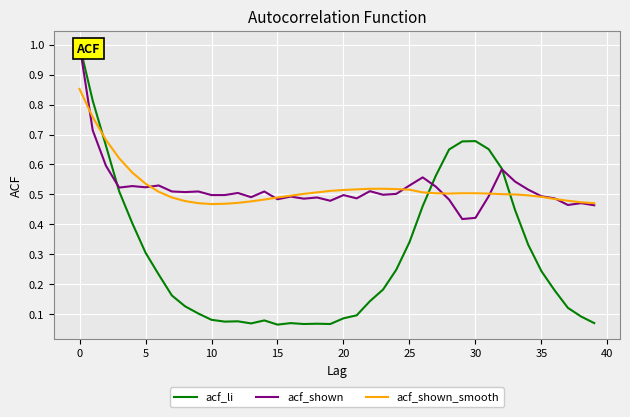

Reading left to right, extract all data points from this chart.

acf_li: 1.0	0.8	0.7	0.5	0.4	0.3	0.2	0.2	0.1	0.1	0.1	0.1	0.1	0.1	0.1	0.1	0.1	0.1	0.1	0.1	0.1	0.1	0.1	0.2	0.2	0.3	0.5	0.6	0.7	0.7	0.7	0.7	0.6	0.4	0.3	0.2	0.2	0.1	0.1	0.1
acf_shown: 1.0	0.7	0.6	0.5	0.5	0.5	0.5	0.5	0.5	0.5	0.5	0.5	0.5	0.5	0.5	0.5	0.5	0.5	0.5	0.5	0.5	0.5	0.5	0.5	0.5	0.5	0.6	0.5	0.5	0.4	0.4	0.5	0.6	0.5	0.5	0.5	0.5	0.5	0.5	0.5
acf_shown_smooth: 0.9	0.8	0.7	0.6	0.6	0.5	0.5	0.5	0.5	0.5	0.5	0.5	0.5	0.5	0.5	0.5	0.5	0.5	0.5	0.5	0.5	0.5	0.5	0.5	0.5	0.5	0.5	0.5	0.5	0.5	0.5	0.5	0.5	0.5	0.5	0.5	0.5	0.5	0.5	0.5